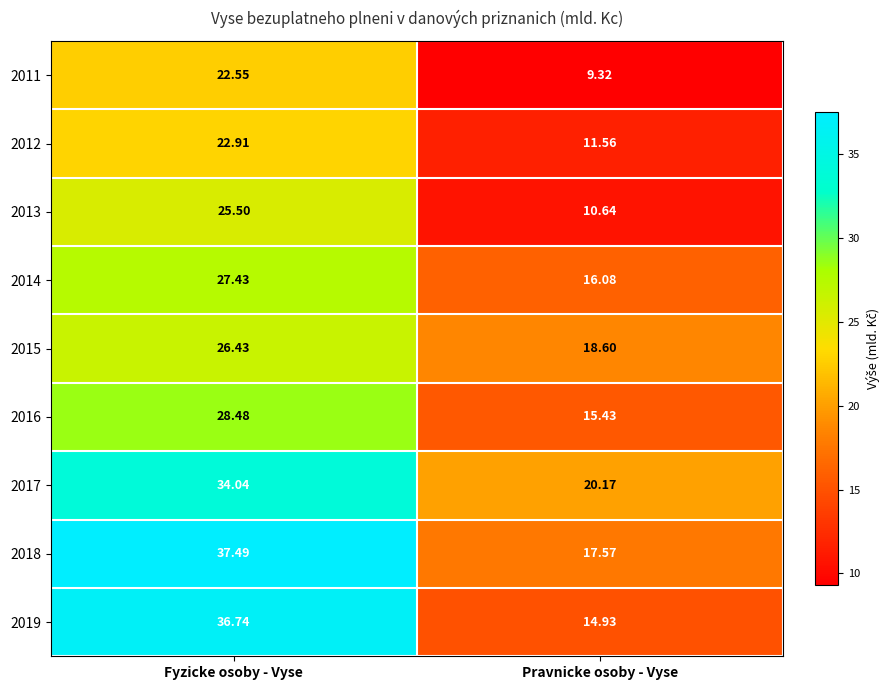

Where does the 2017 series first go above 34?

Fyzicke osoby - Vyse